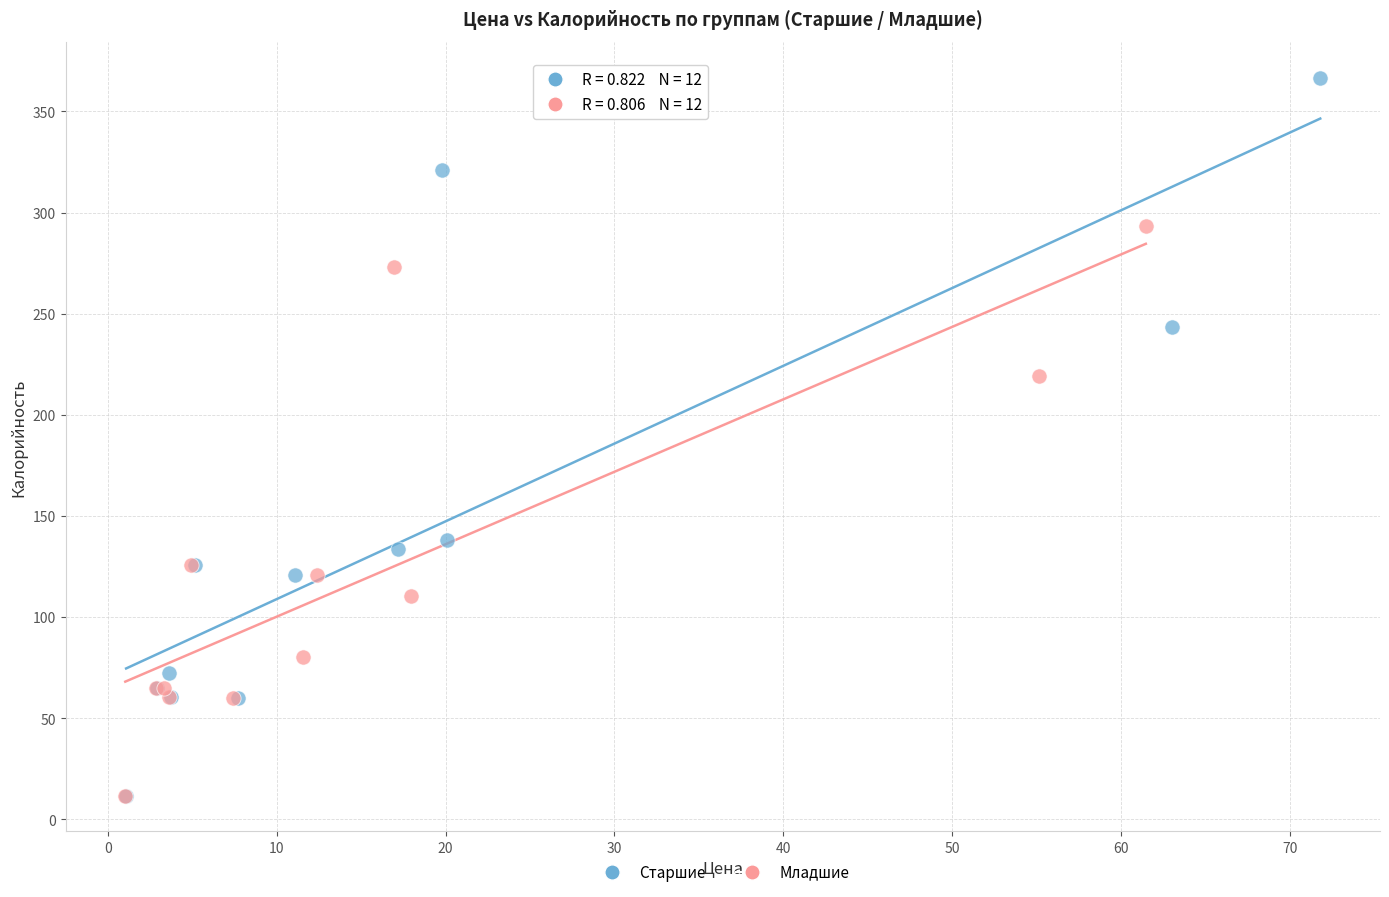

Which series has the largest Y range (max minus min)?

Старшие